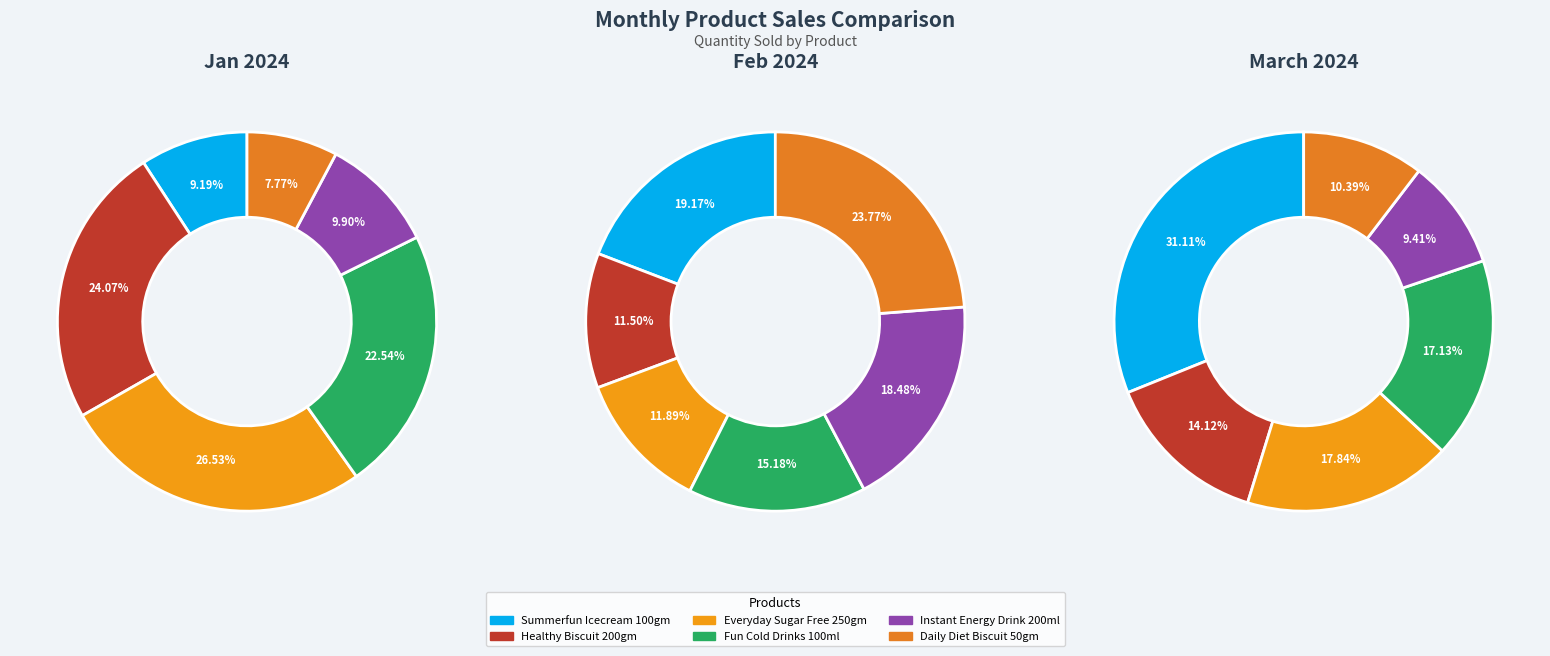

Is the sum of 2 and 1 greater than half?

Yes